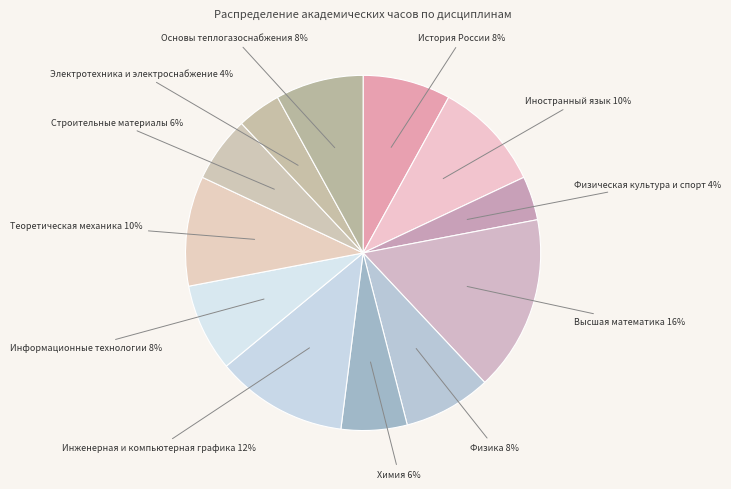

The Теоретическая механика slice represents 1% of the pie. True or false?

False